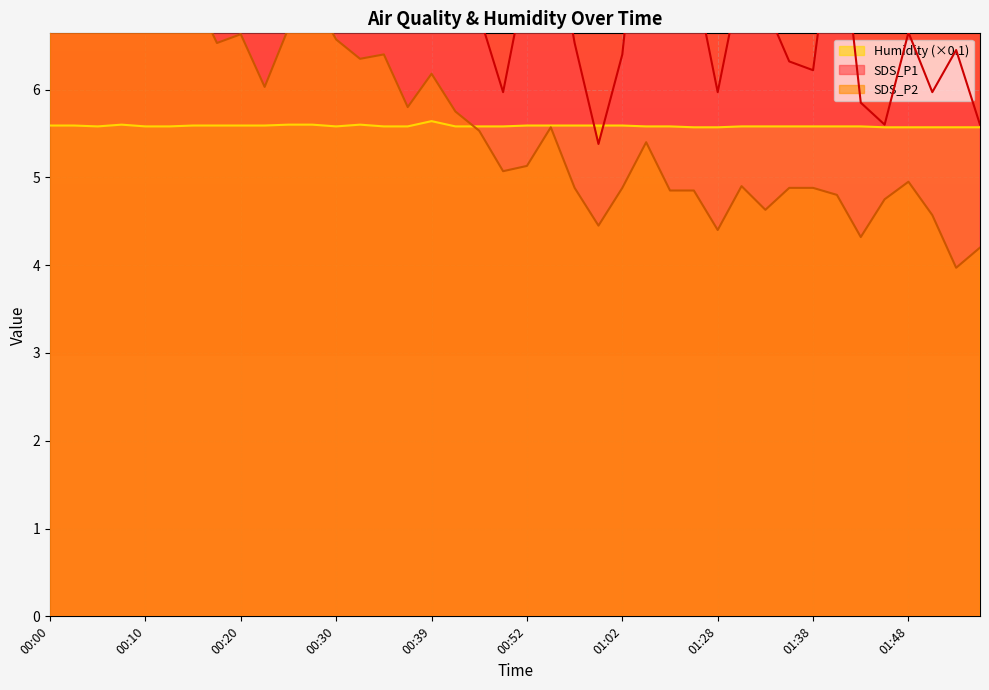

Which series has the widest spread of values?

SDS_P1